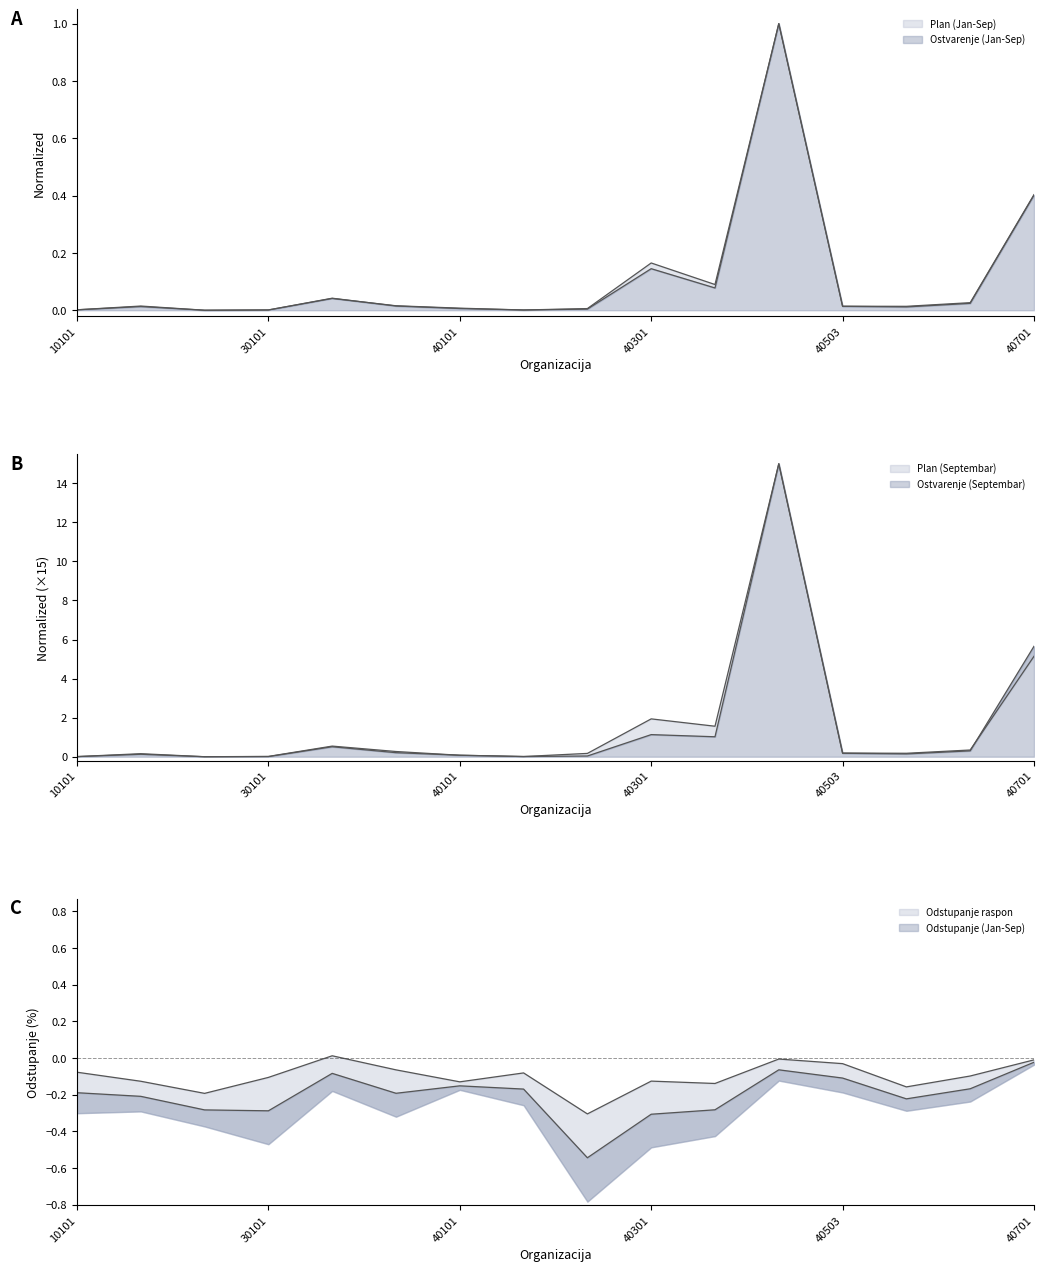

At which category is the sum across all series the highest?

40501